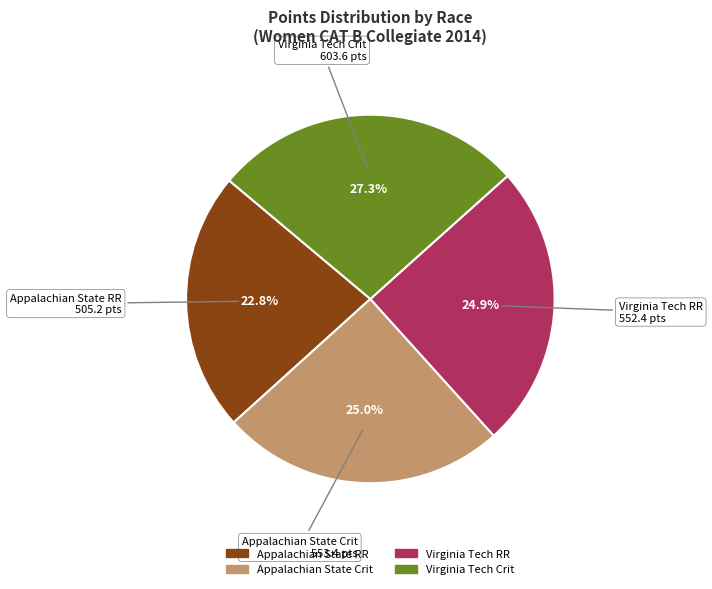

Count the number of slices in the pie.

4